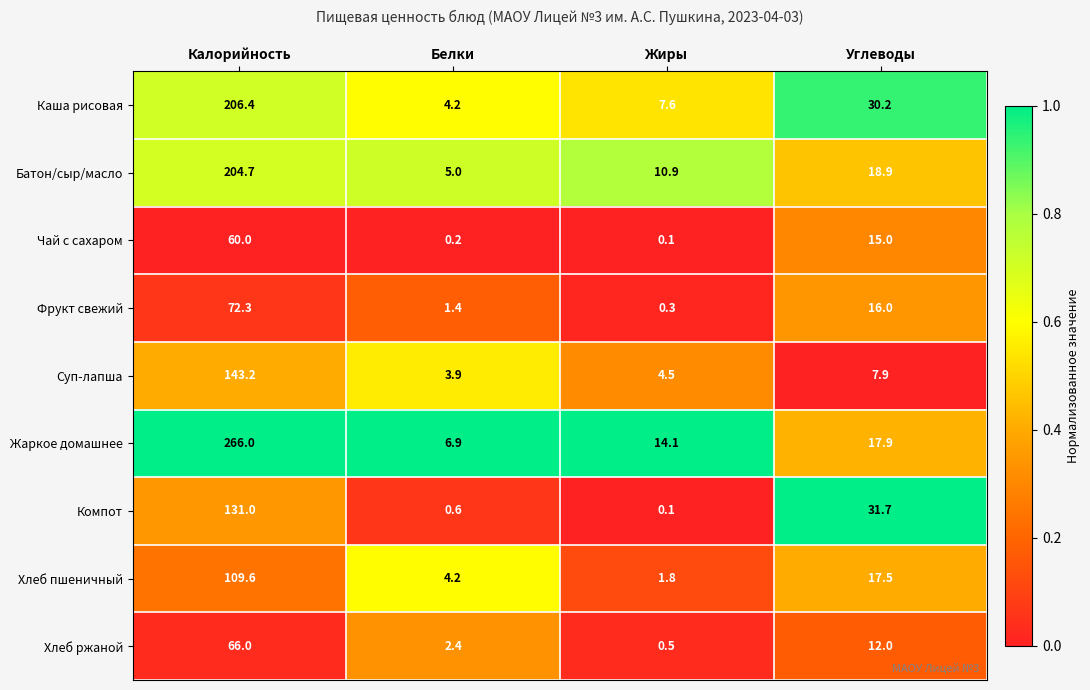

Which series has the largest range (max minus min)?

Жаркое домашнее